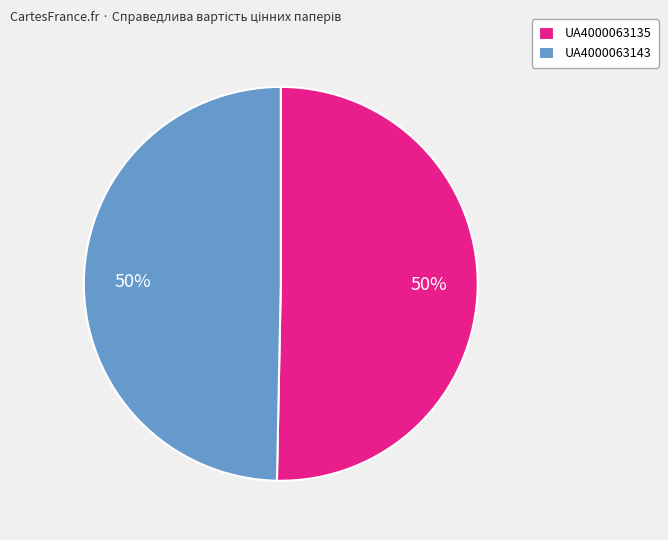

Count the number of slices in the pie.

2